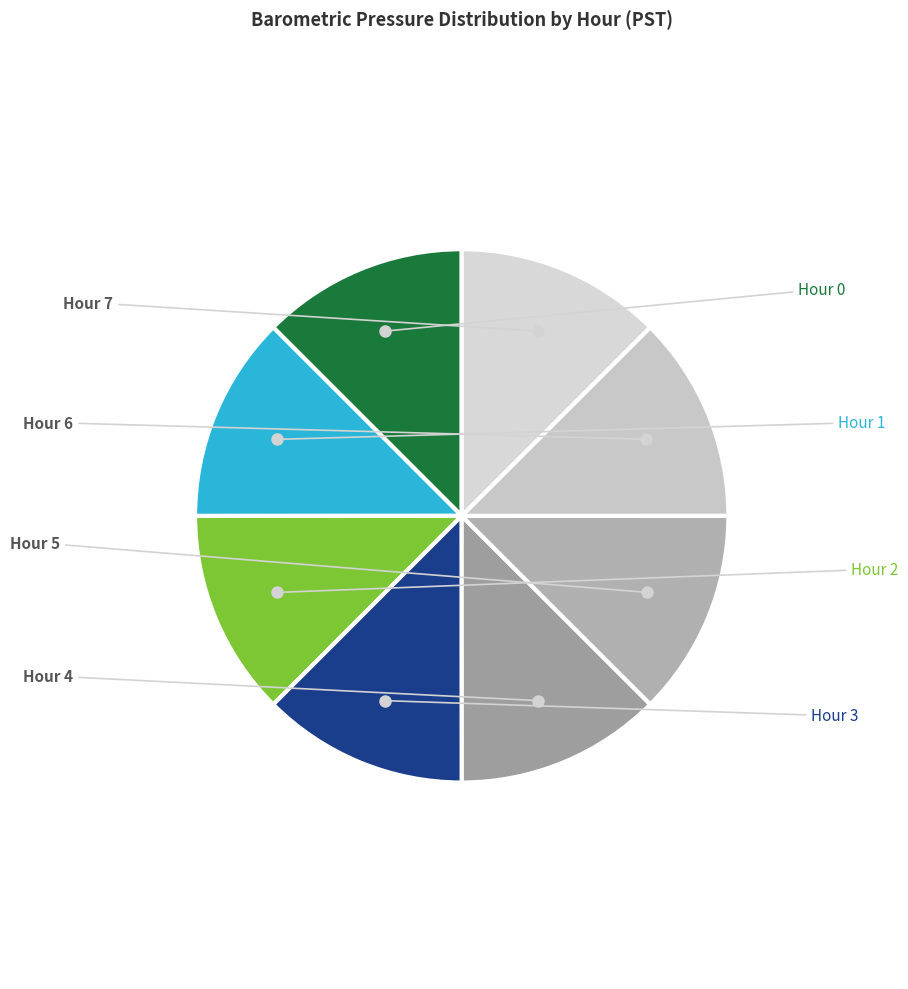

To the nearest percent, what is the combined percentage of Hour 3 and Hour 6?

25%